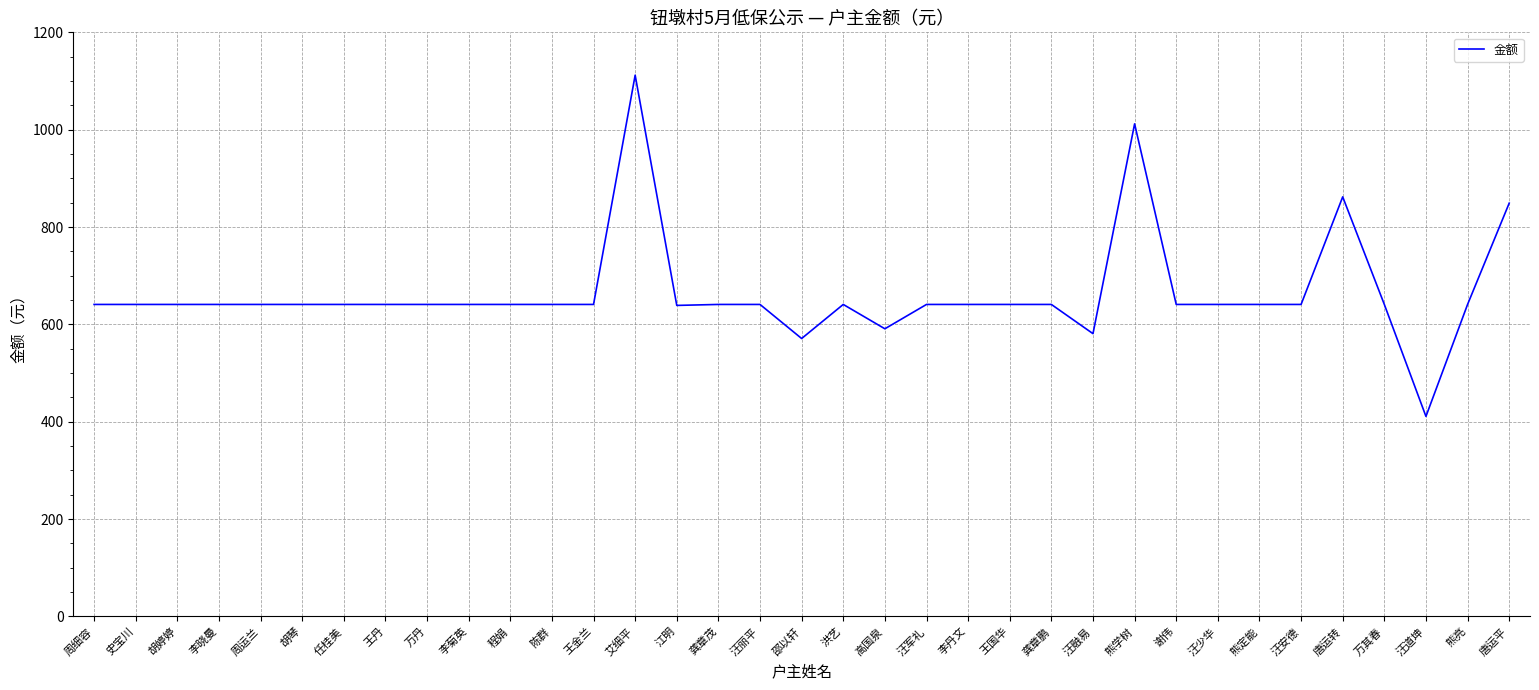

Read the value at 胡琴, to the nearest 50.

650